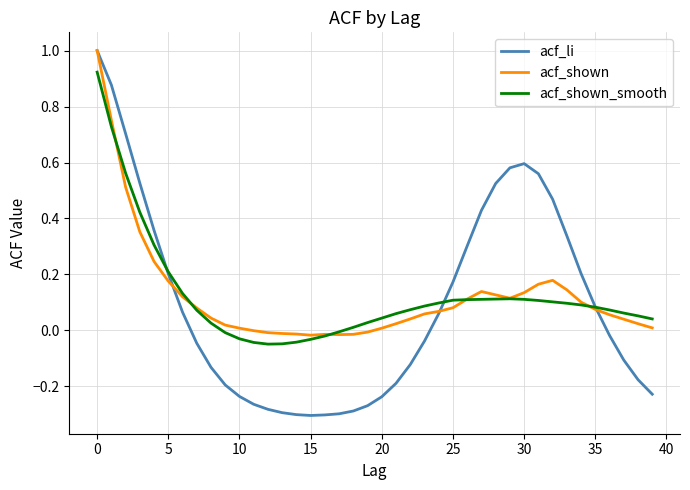

What is the greatest value displayed?

1.0